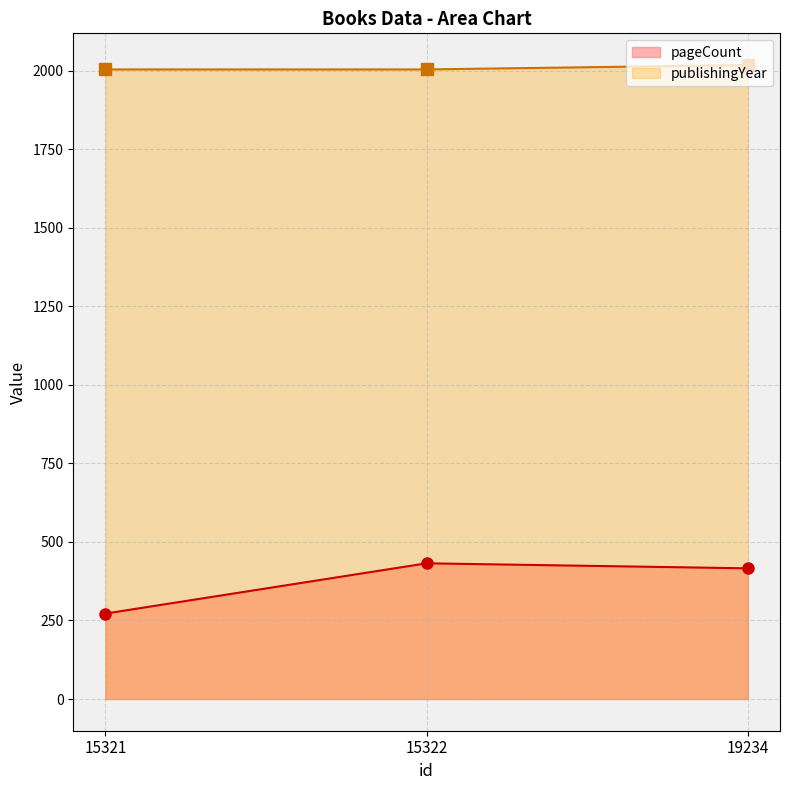

At which category is the sum across all series the highest?

15322